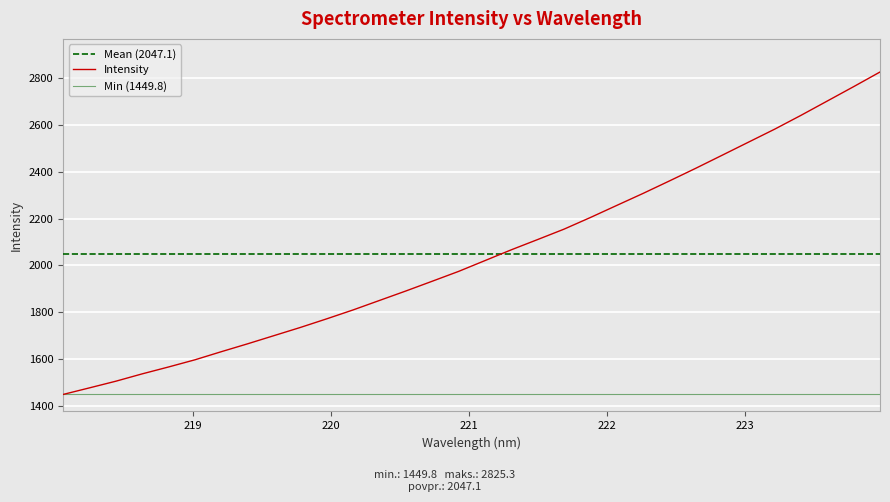

Reading left to right, what are all the values shown in this chart?

218.0596=1449.8	218.2508=1477.9	218.442=1506.3	218.6332=1537.6	218.8244=1567.0	219.0156=1597.6	219.2067=1632.2	219.3979=1666.0	219.589=1700.8	219.7801=1735.7	219.9712=1772.5	220.1623=1810.5	220.3533=1850.9	220.5444=1891.2	220.7354=1932.8	220.9264=1974.7	221.1174=2020.8	221.3083=2066.9	221.4993=2110.6	221.6902=2154.9	221.8812=2204.5	222.0721=2256.1	222.263=2307.3	222.4538=2360.5	222.6447=2414.5	222.8355=2470.0	223.0264=2525.8	223.2172=2581.5	223.408=2640.6	223.5987=2701.7	223.7895=2762.9	223.9802=2825.3